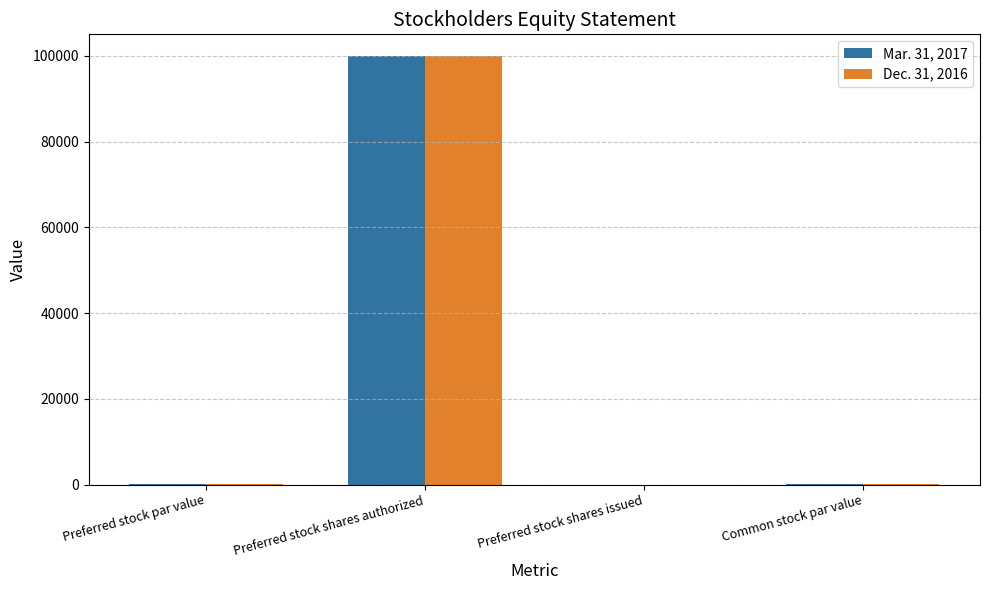

At which category is the sum across all series the highest?

Preferred stock shares authorized